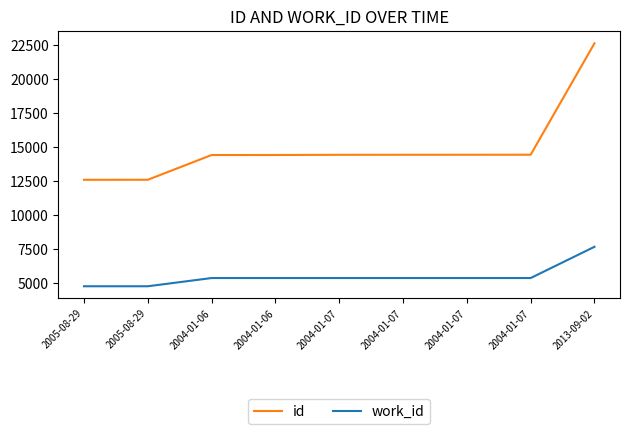

What are all the series names shown in the legend?

id, work_id